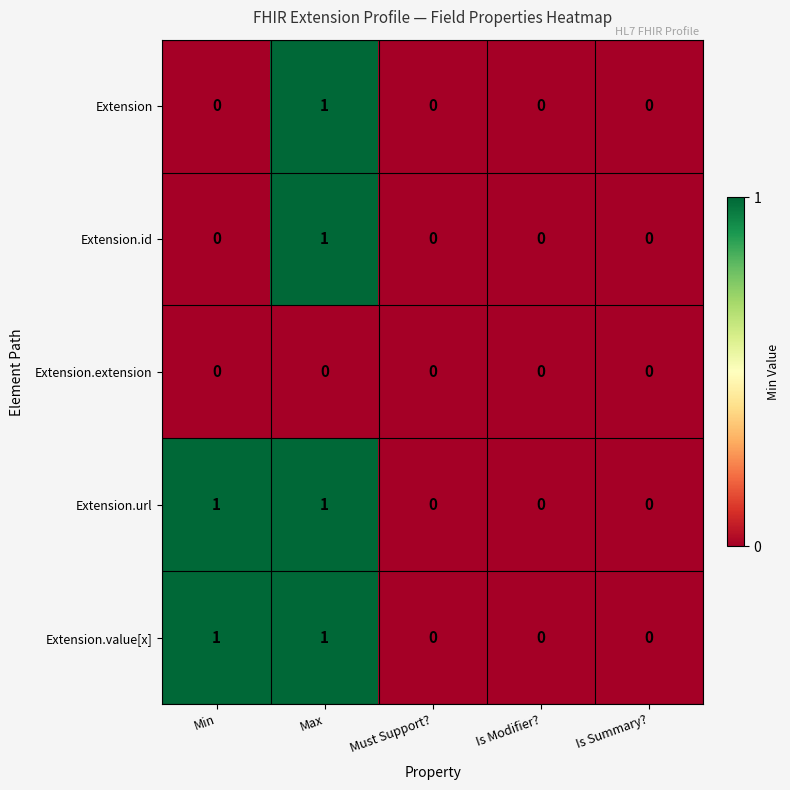

How many values in the Extension.id series exceed 0?

1